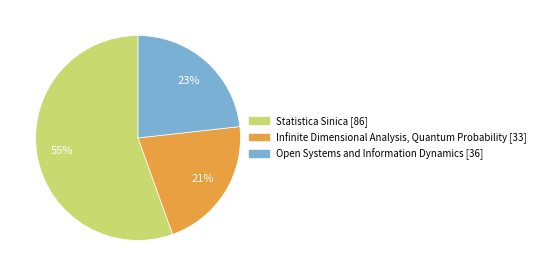

Count the number of slices in the pie.

3